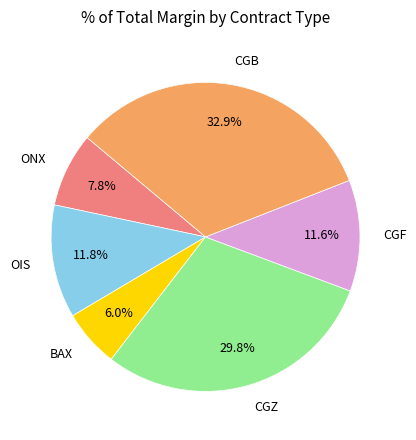

Combined, what portion of the pie is ONX and BAX?

13.8%